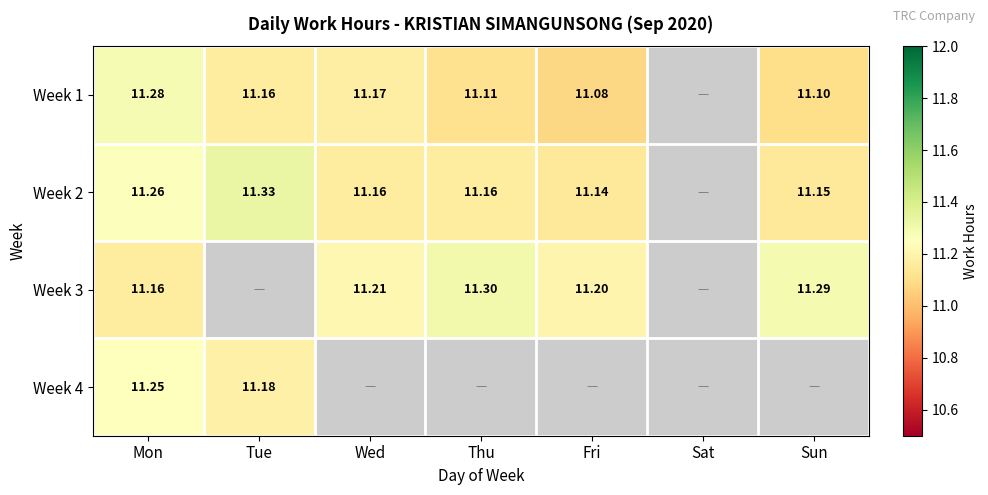

Is the value of Week 1 at Wed greater than the value of Week 3 at Fri?

No